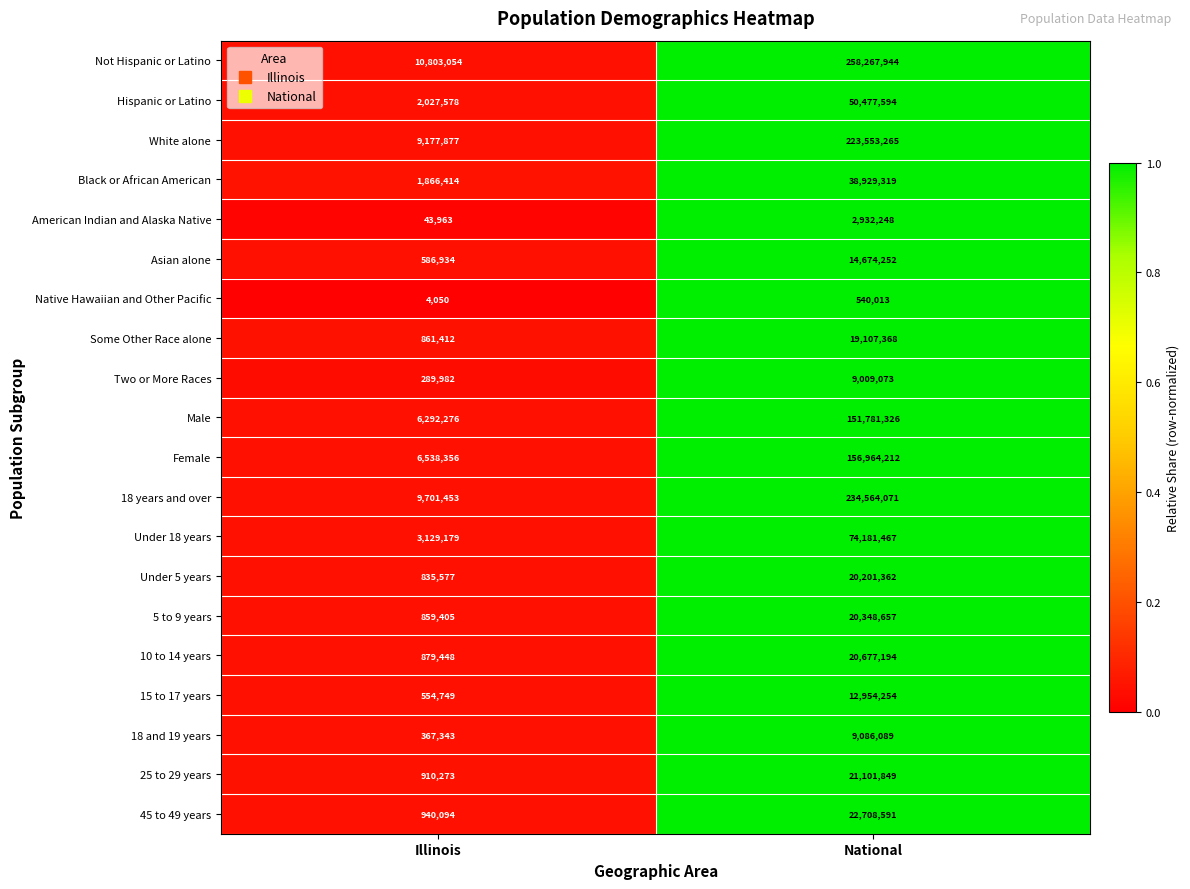

Which category has the highest value across all series?

National